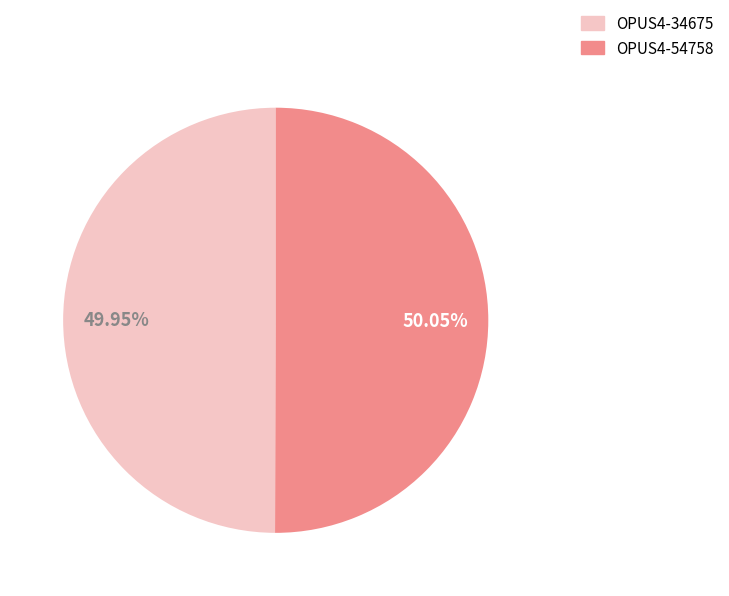

True or false: OPUS4-34675 accounts for 39% of the total.

False